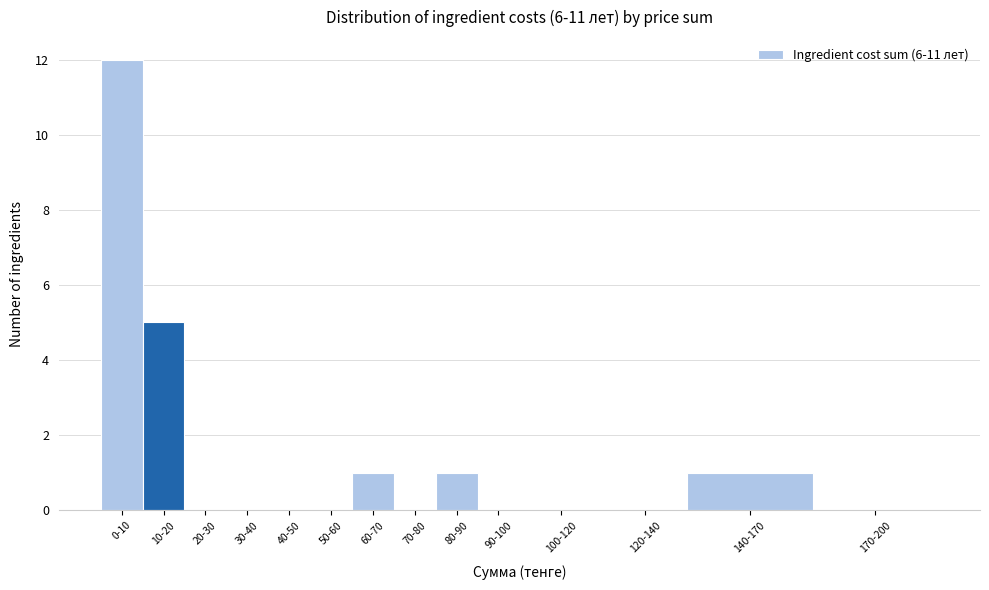

Reading left to right, transcribe all the data shown in this chart.

0-10=12	10-20=5	20-30=0	30-40=0	40-50=0	50-60=0	60-70=1	70-80=0	80-90=1	90-100=0	100-120=0	120-140=0	140-170=1	170-200=0